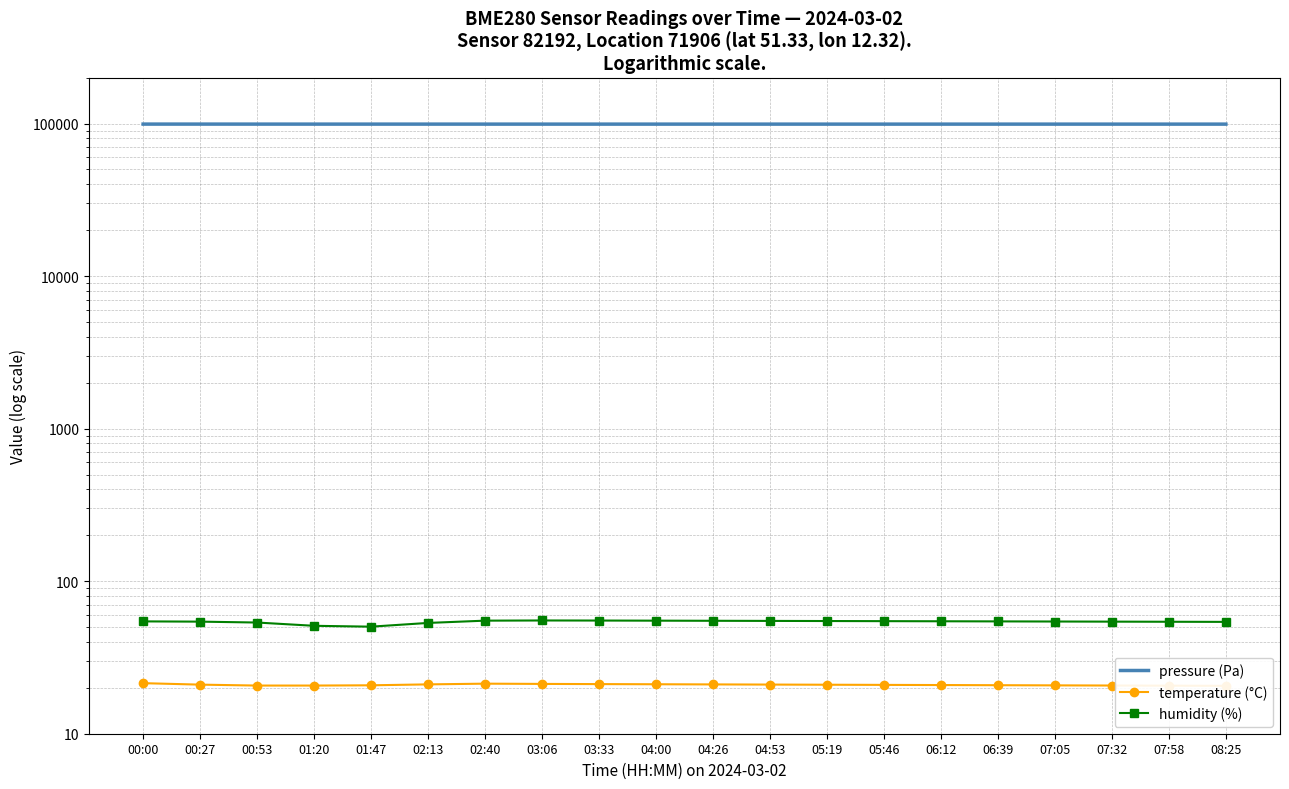

What is the sum of the pressure (Pa) values at 03:33 and 03:06?

198328.6